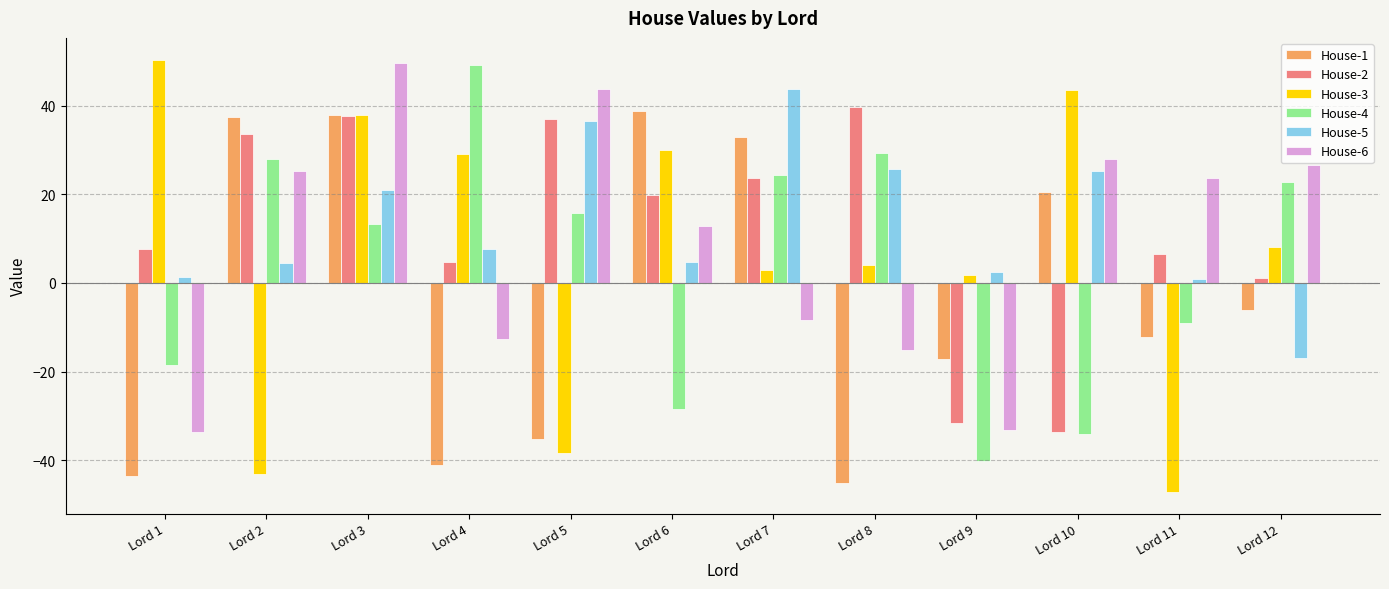

What is the sum of all House-6 values?

106.9